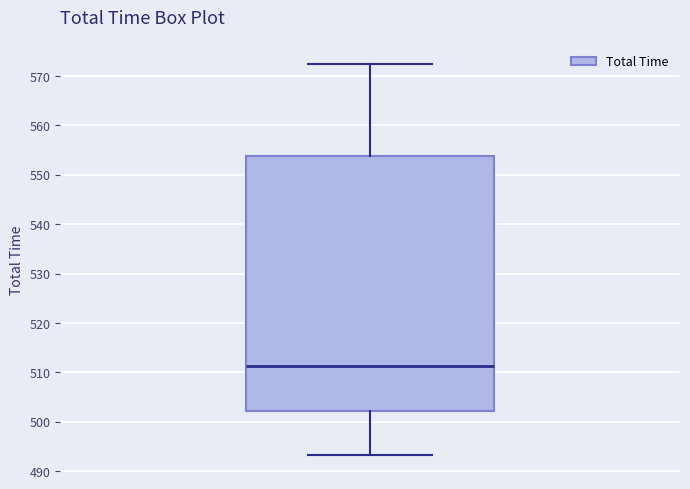

Transcribe this box plot: give where the median line is, the range the box spans, and where the two whiskers end, as read against the y-axis. The values are not printed on the chart, so give them approximately, as read against the axis.

median 511, box 502 to 554, whiskers 493 to 573